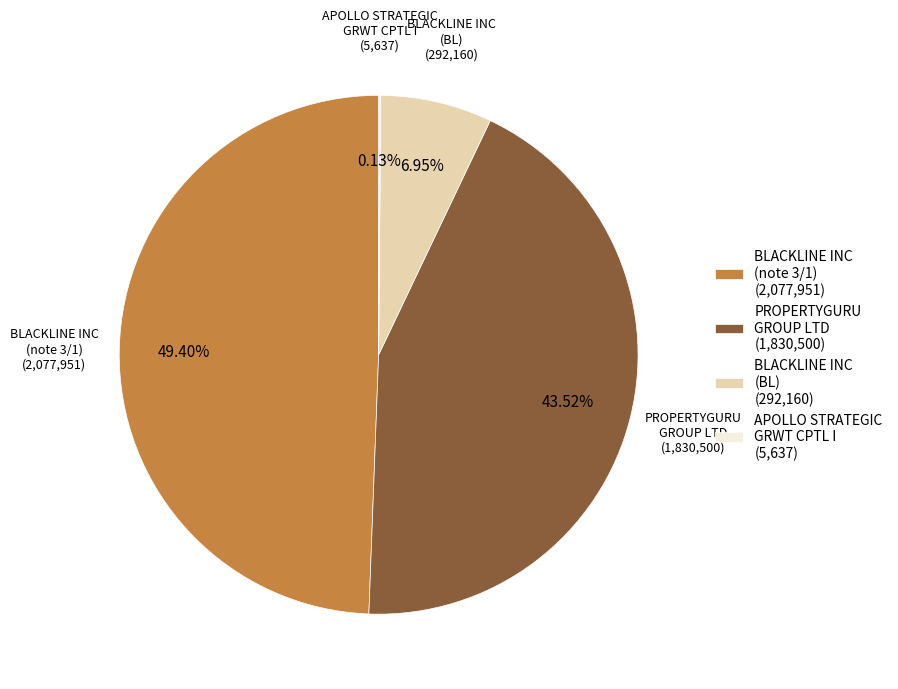

What is the largest slice in the pie chart?

BLACKLINE INC (note 3/1)